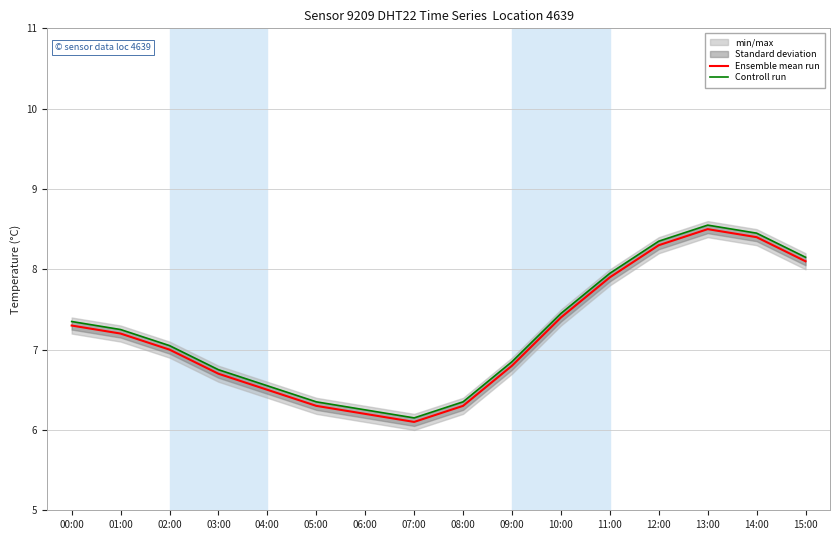

Reading left to right, what are all the values shown in this chart?

Ensemble mean run: 7.3	7.2	7.0	6.7	6.5	6.3	6.2	6.1	6.3	6.8	7.4	7.9	8.3	8.5	8.4	8.1
Controll run: 7.3	7.2	7.0	6.8	6.5	6.3	6.2	6.1	6.3	6.8	7.5	8.0	8.4	8.6	8.5	8.2